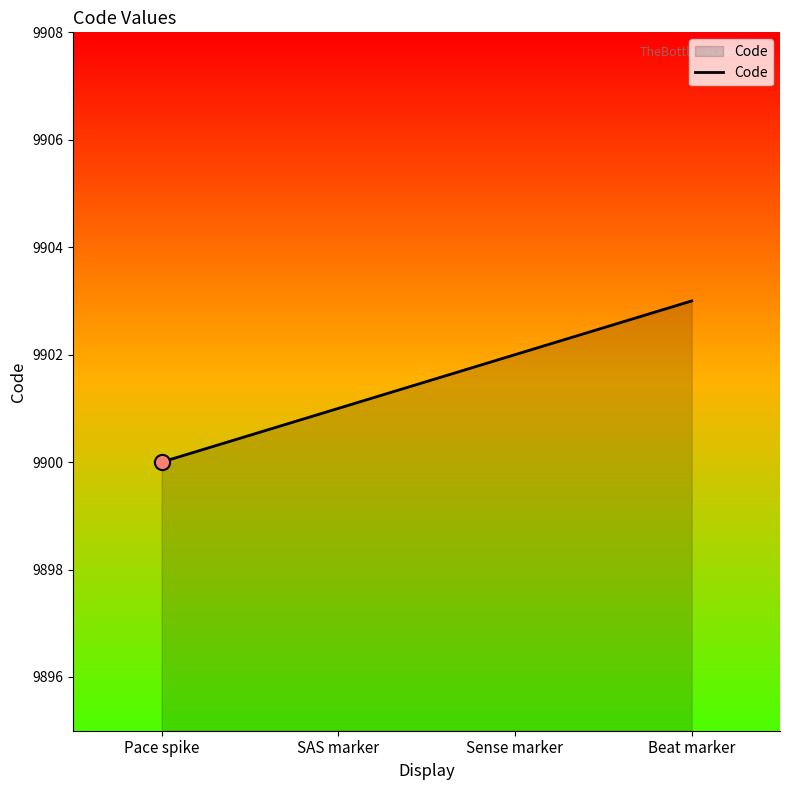

Approximately how many times larger is the value at Sense marker compared to Beat marker?

1.0